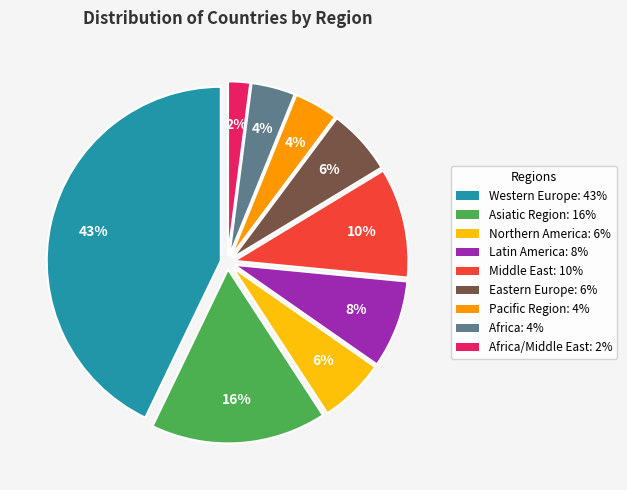

To the nearest percent, what is the combined percentage of Middle East: 10% and Pacific Region: 4%?

14%